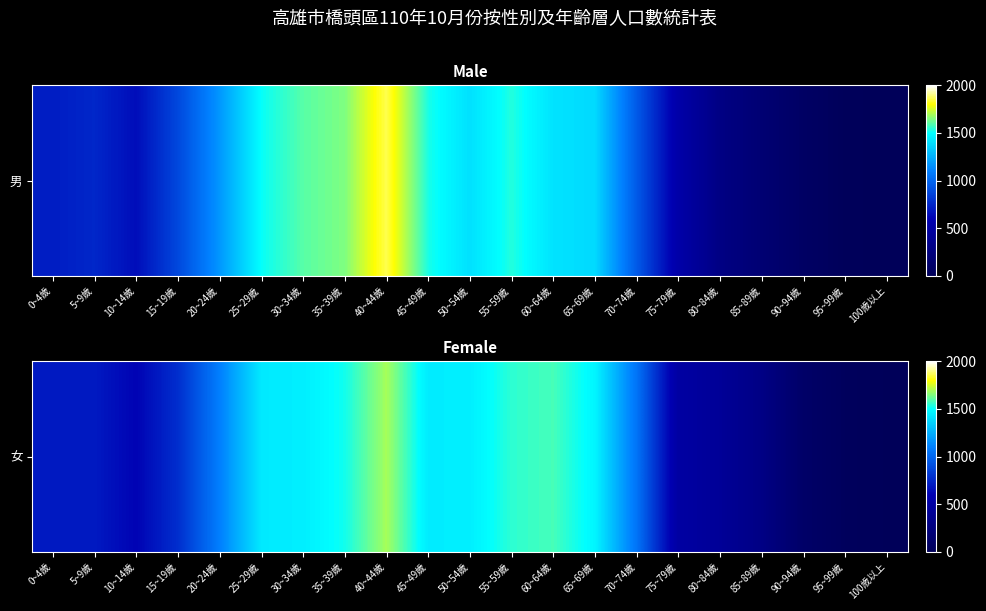

What is the average value?

947